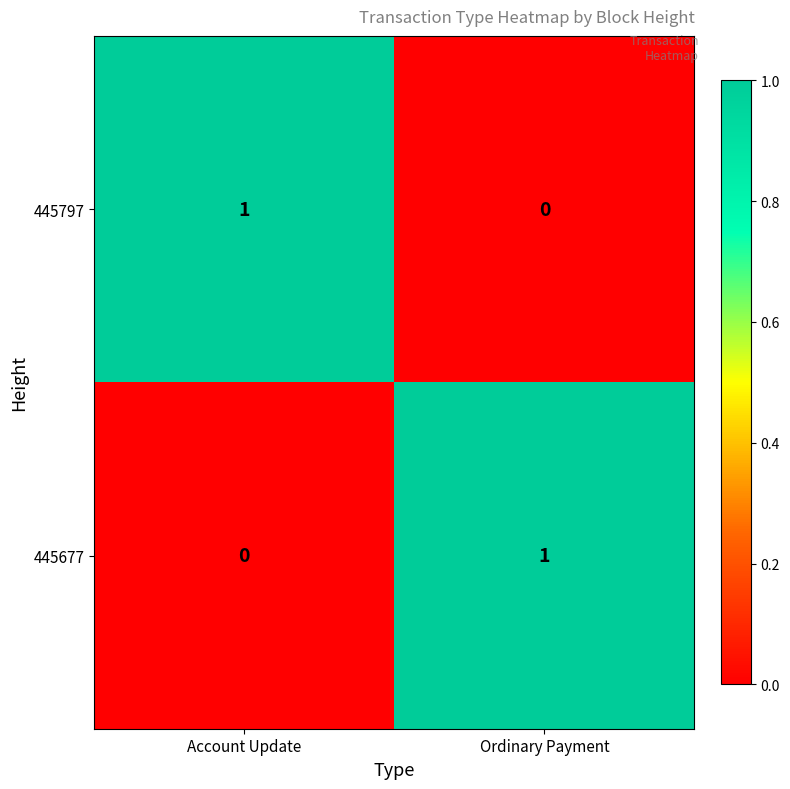

Reading left to right, list all the values displayed in this chart.

445797: 1	0
445677: 0	1